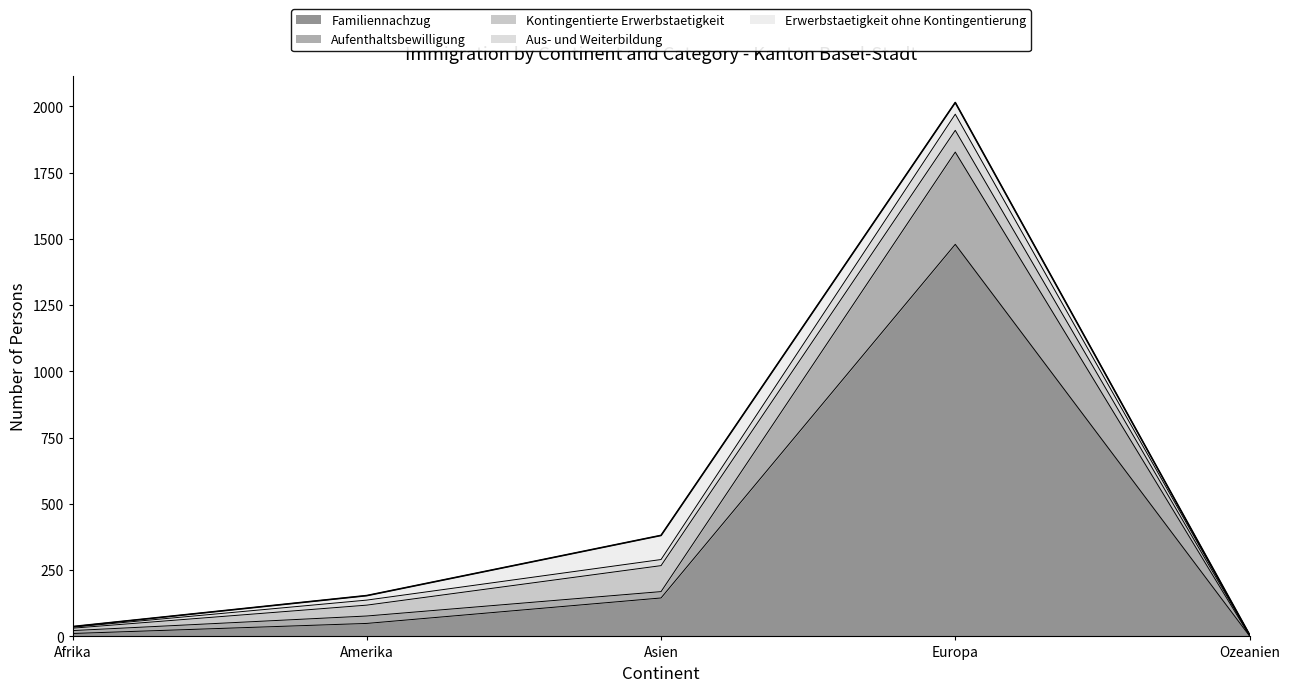

Which category has the highest value in the Kontingentierte Erwerbstaetigkeit series?

Asien